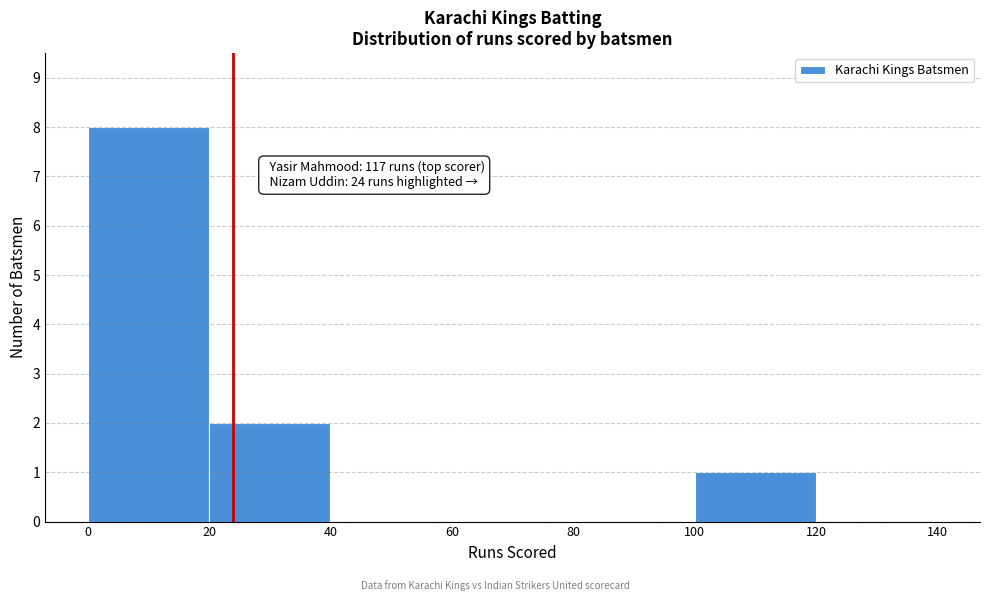

Which range on the x-axis has the tallest bar?

0 to 20